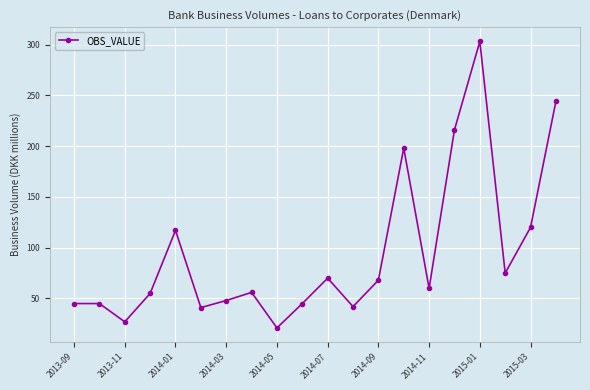

What is the value of the 12th point from the left?

42